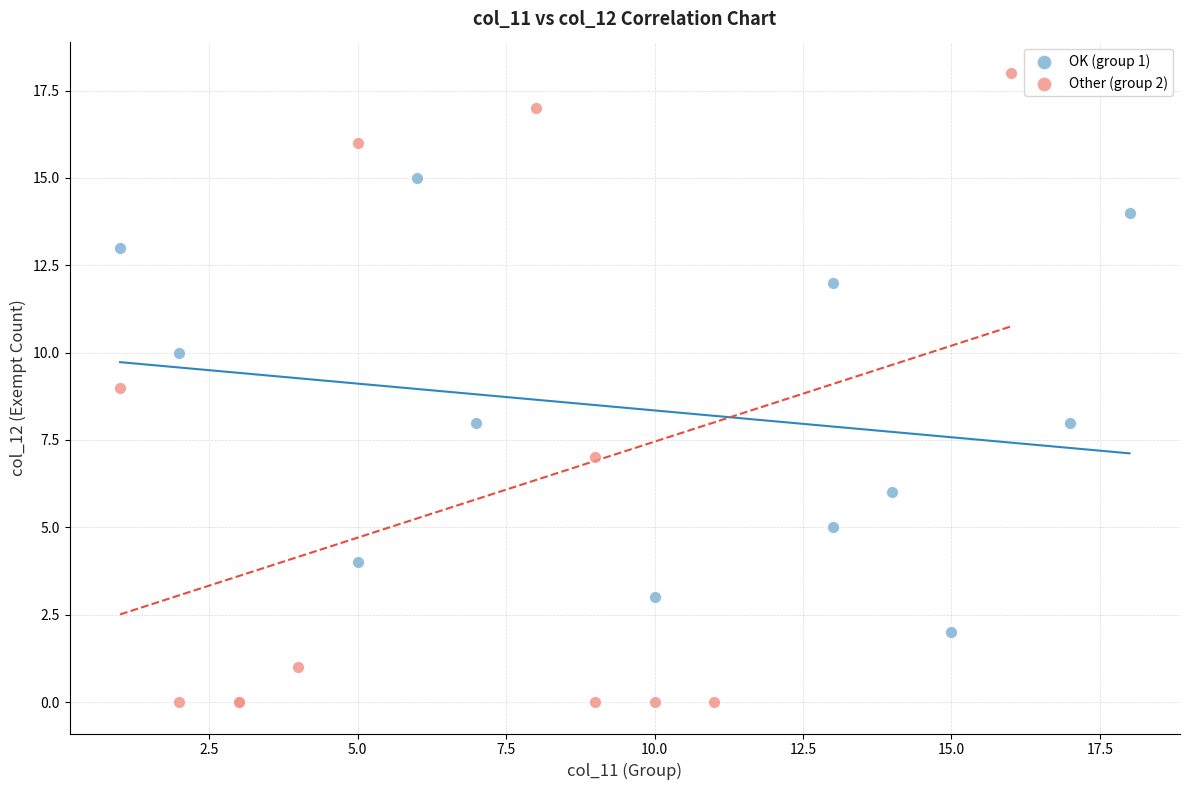

Which series contains the lowest Y value?

Other (group 2)